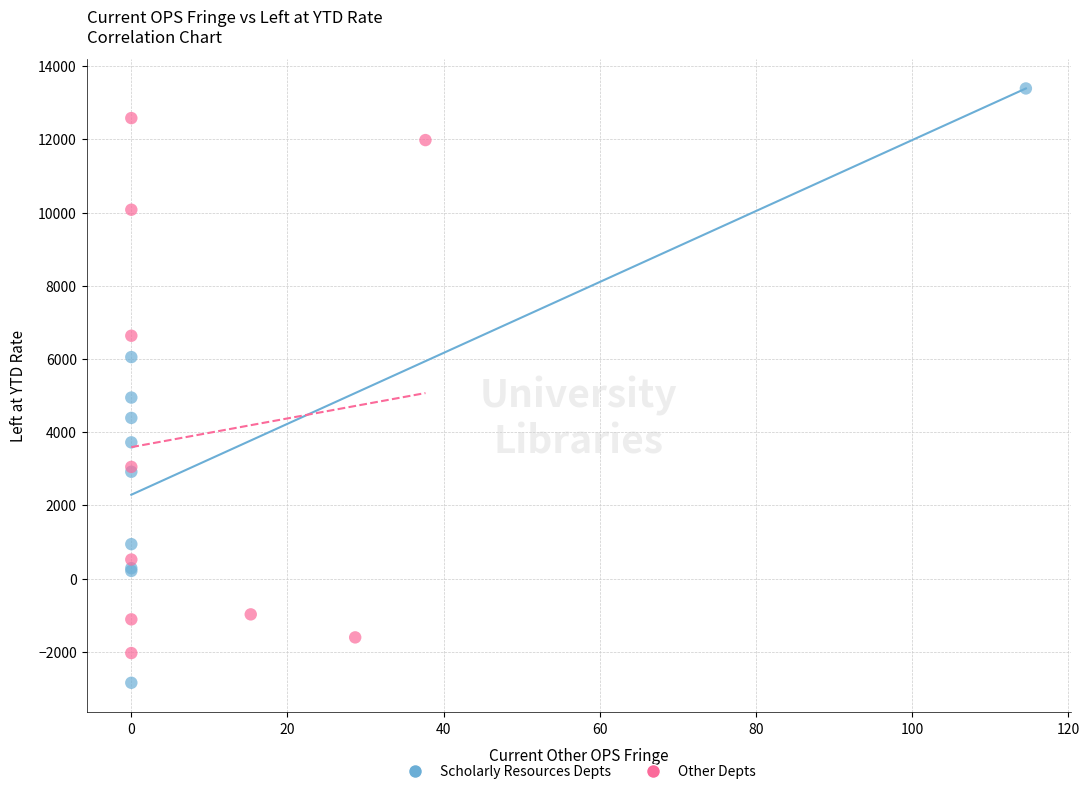

Which series contains the highest Y value?

Scholarly Resources Depts